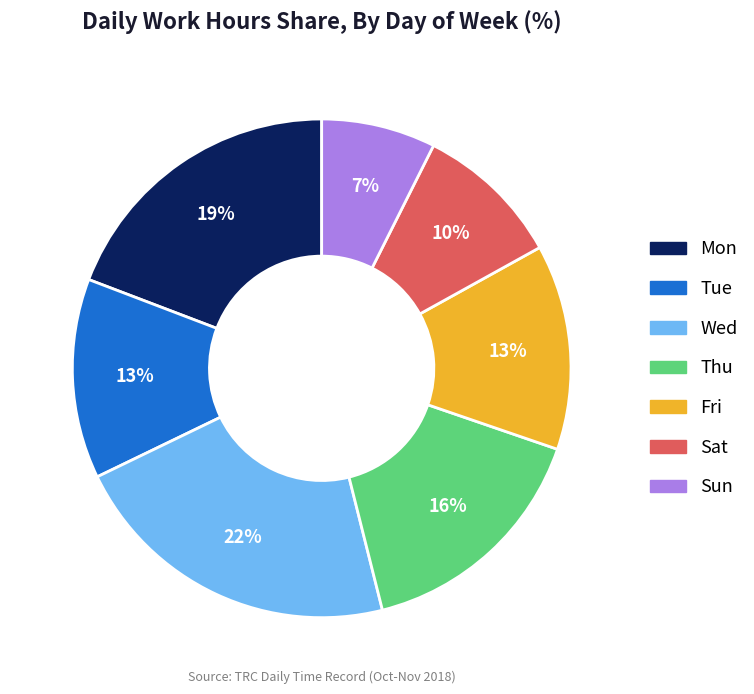

Does any single category account for the majority?

No